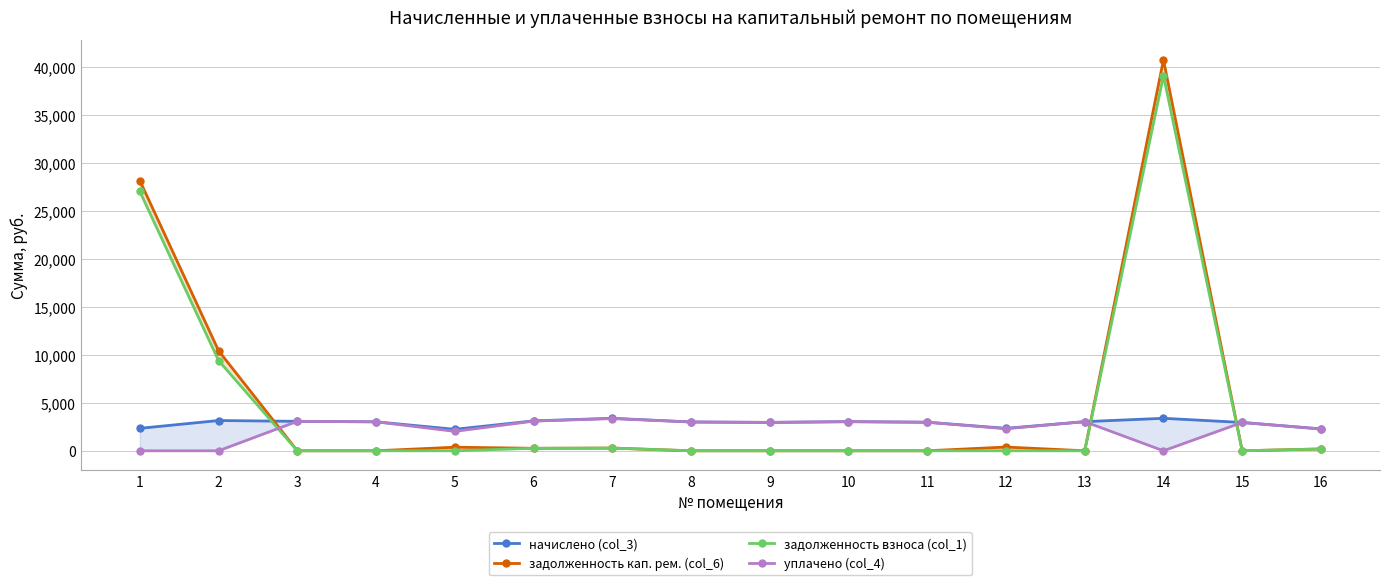

What is the sum of all начислено (col_3) values?

46303.3